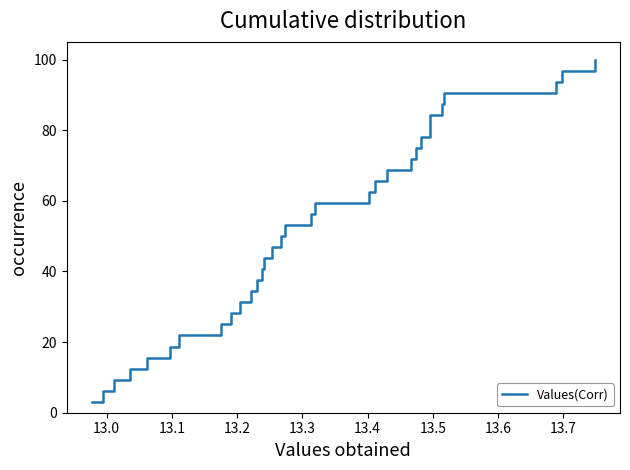

Does the chart display data point markers on the line(s)?

No